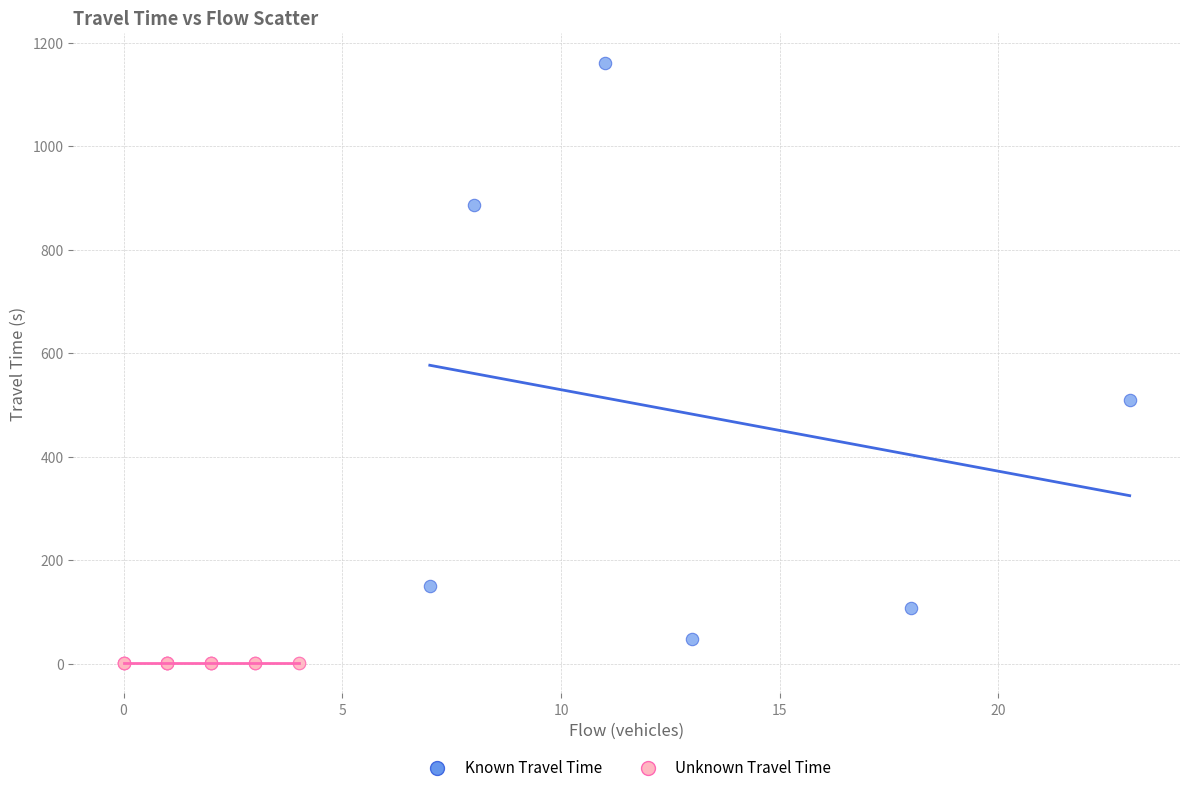

Which series contains the highest Y value?

Known Travel Time